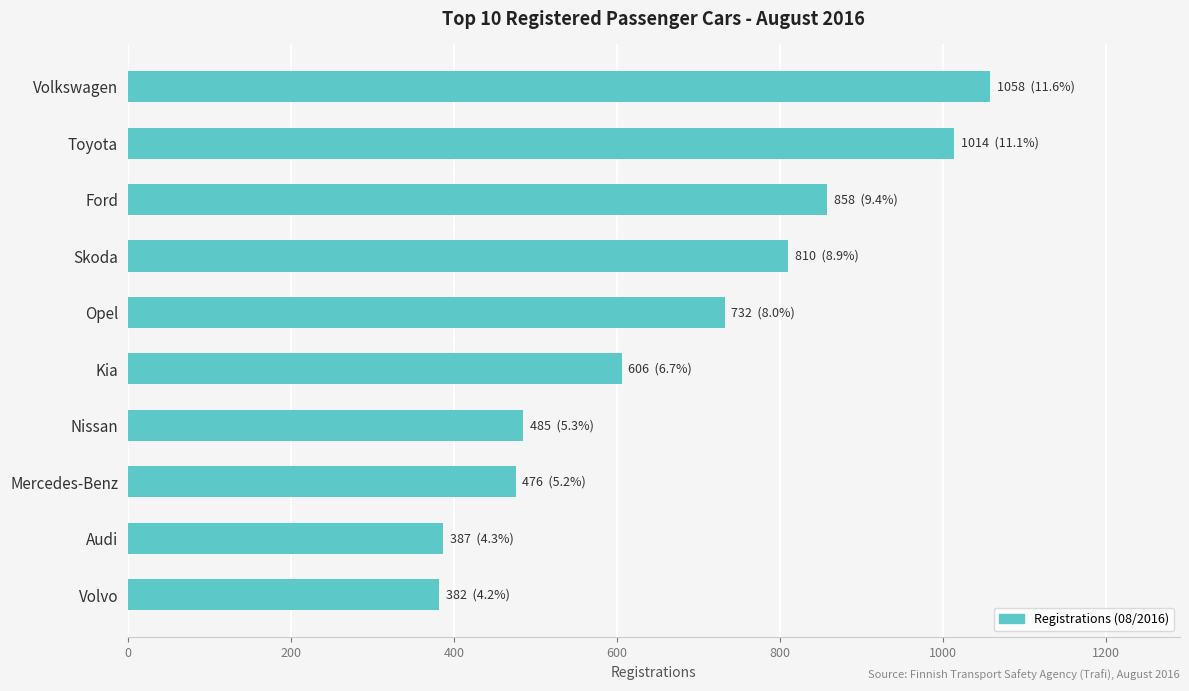

What is the change in value from Volkswagen to Mercedes-Benz?

-582